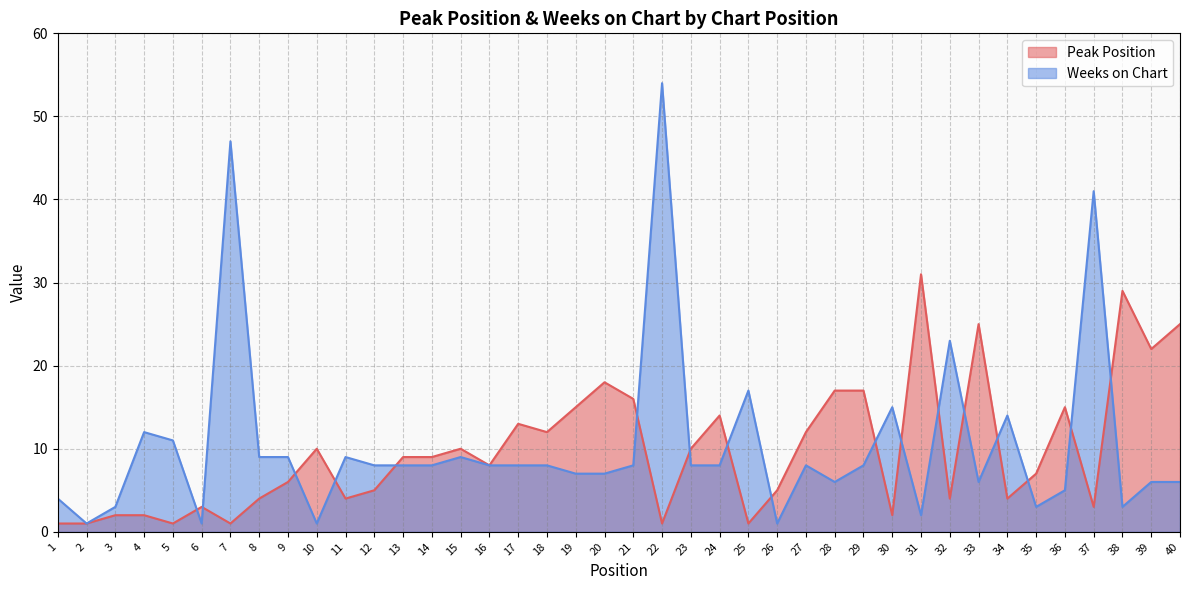

What are all the series names shown in the legend?

Peak Position, Weeks on Chart